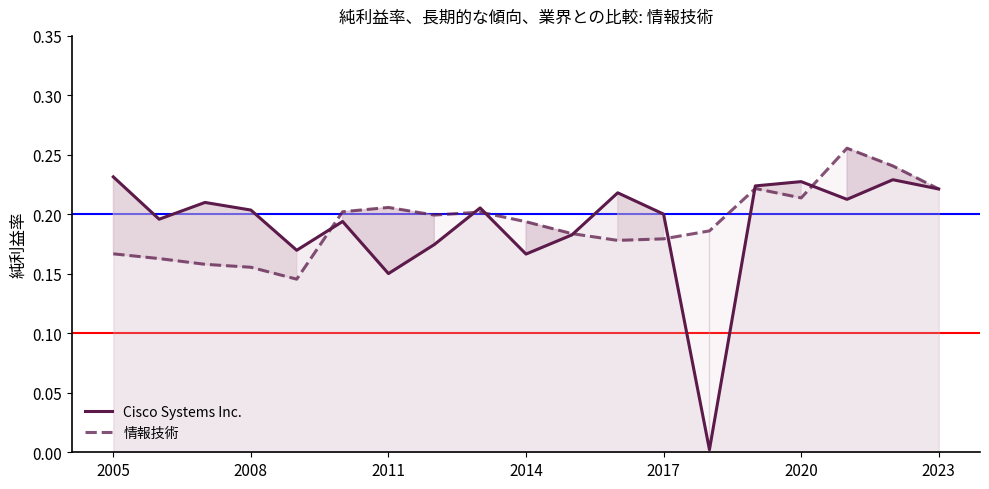

True or false: 情報技術 and Cisco Systems Inc. intersect in this chart.

True